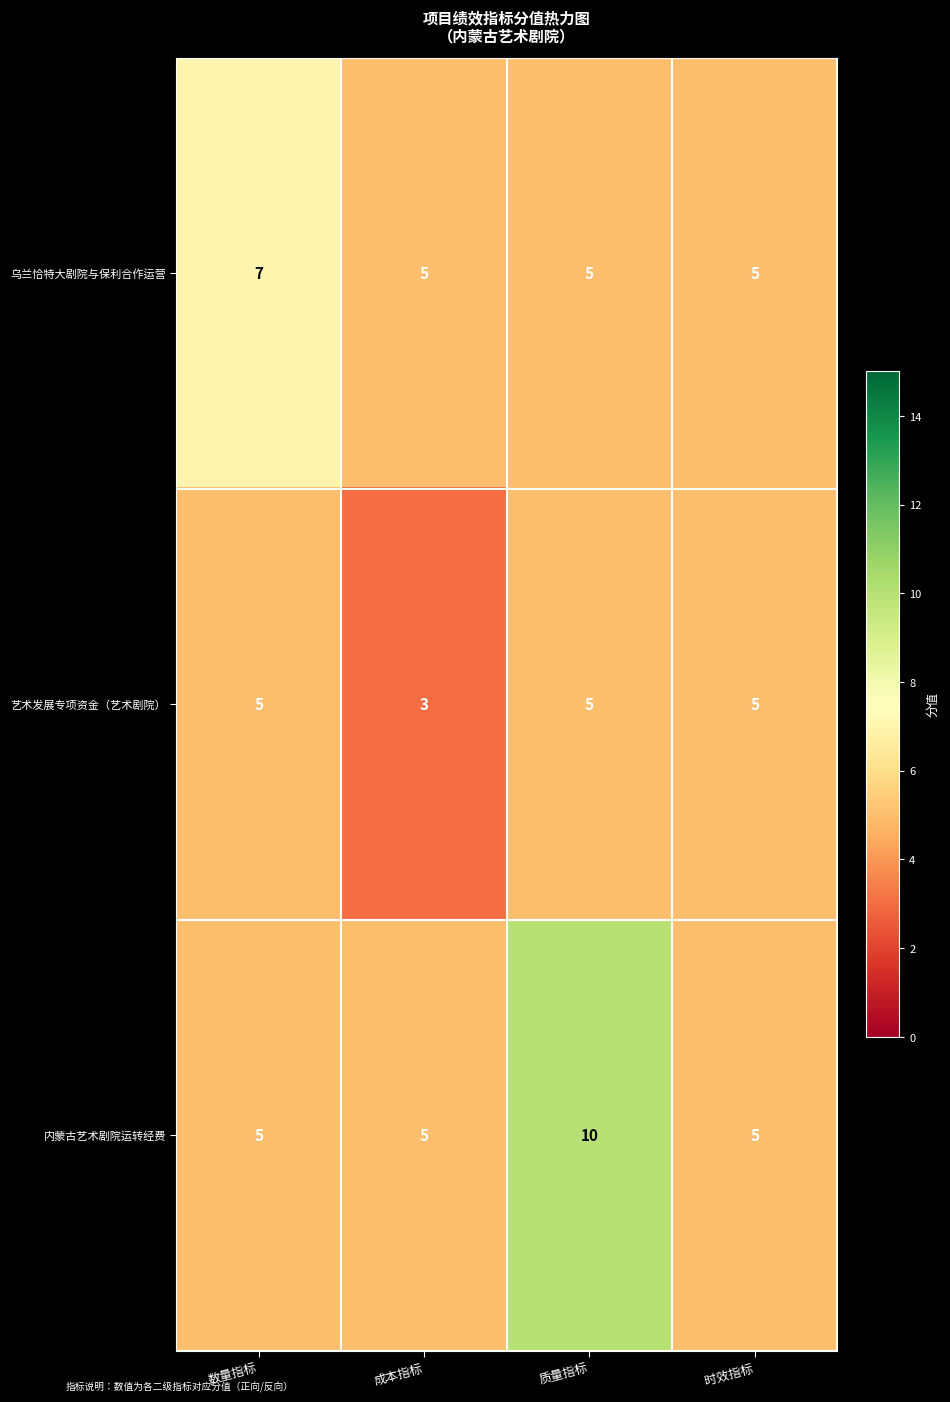

The value of 乌兰恰特大剧院与保利合作运营 at 时效指标 is 5. True or false?

True